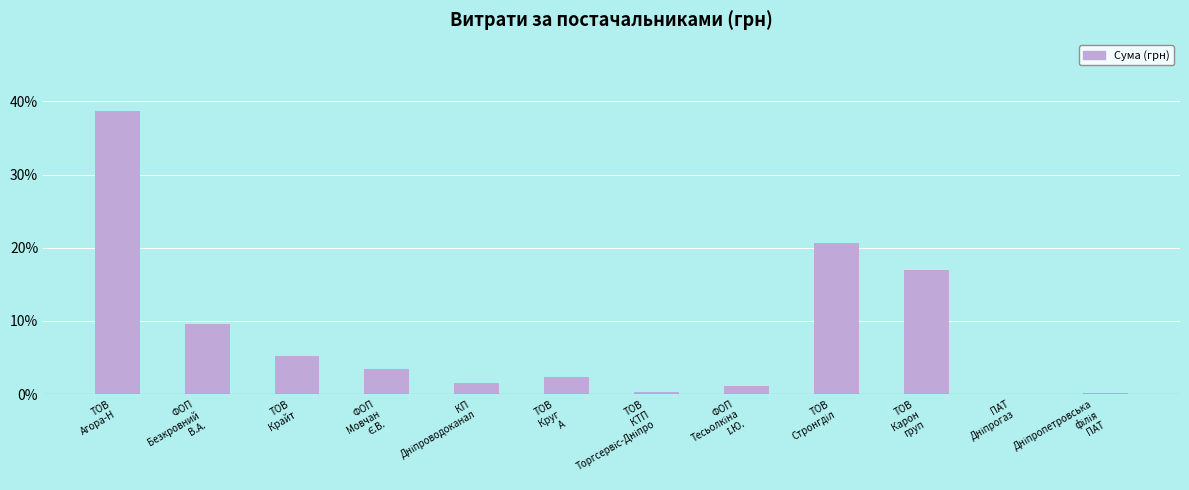

Reading left to right, what are all the values shown in this chart?

38.7	9.6	5.2	3.5	1.5	2.3	0.4	1.1	20.6	17.0	0.1	0.1